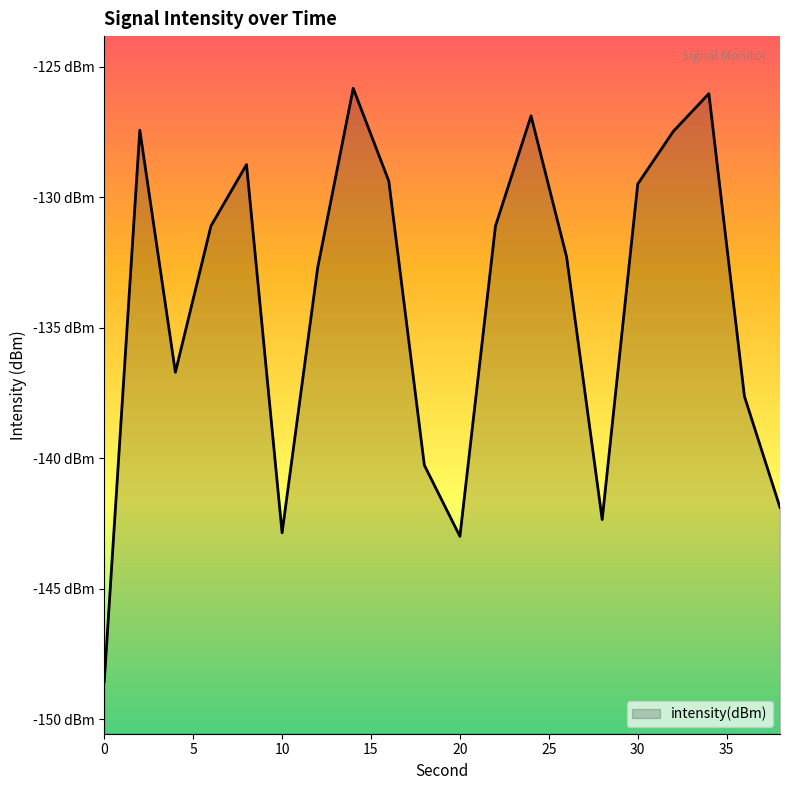

What is the change in value from 18 to 28?

-2.1